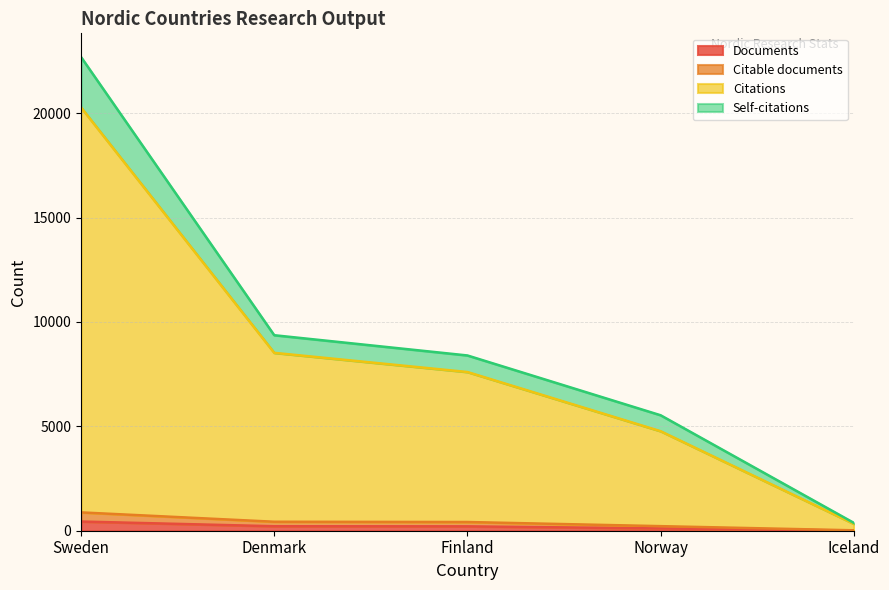

True or false: Citable documents has more than 1 interior local peaks.

False